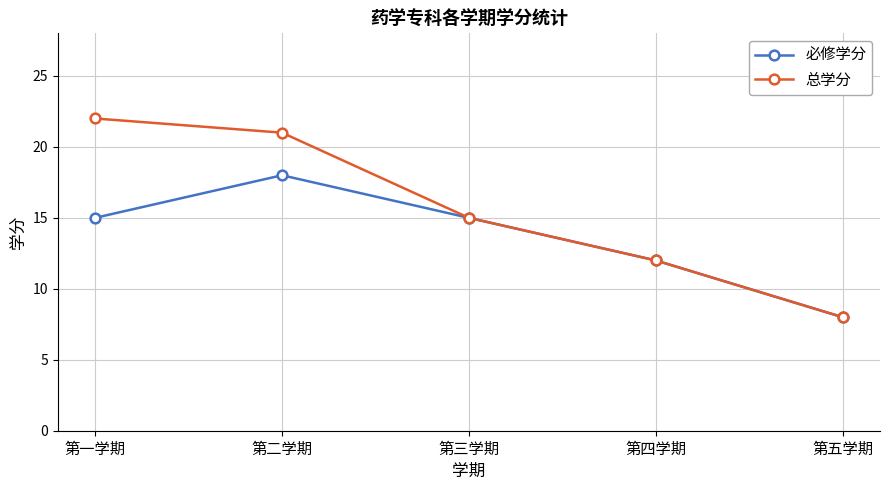

What is the sum of all 总学分 values?

78